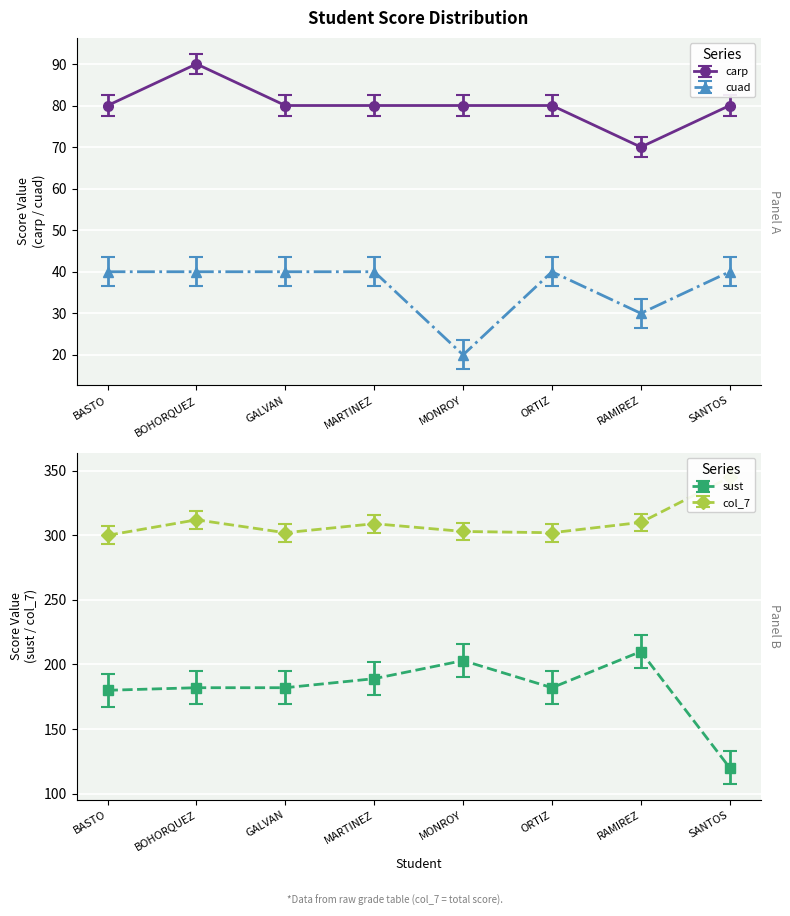

True or false: cuad and carp cross at least once.

False